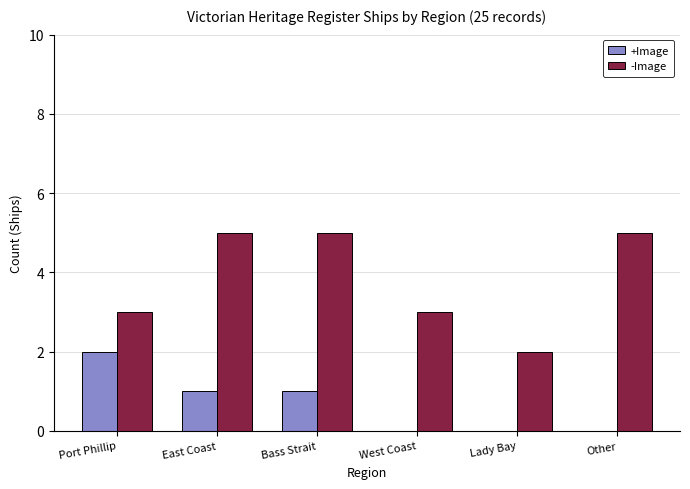

At which label does +Image first exceed 1?

Port Phillip